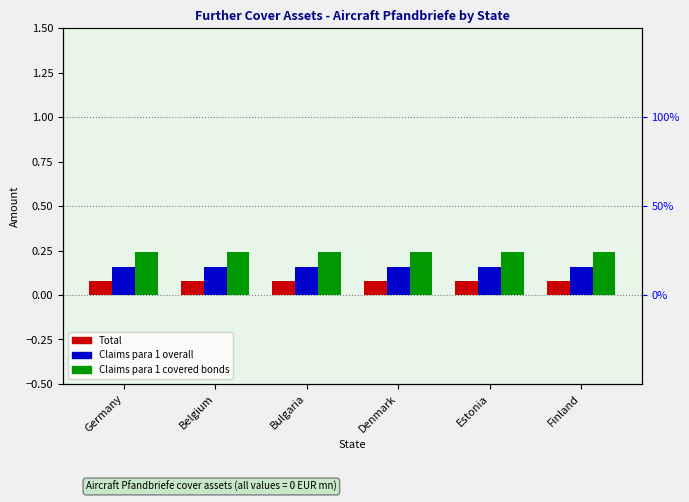

At which label is Total closest to 0?

Germany